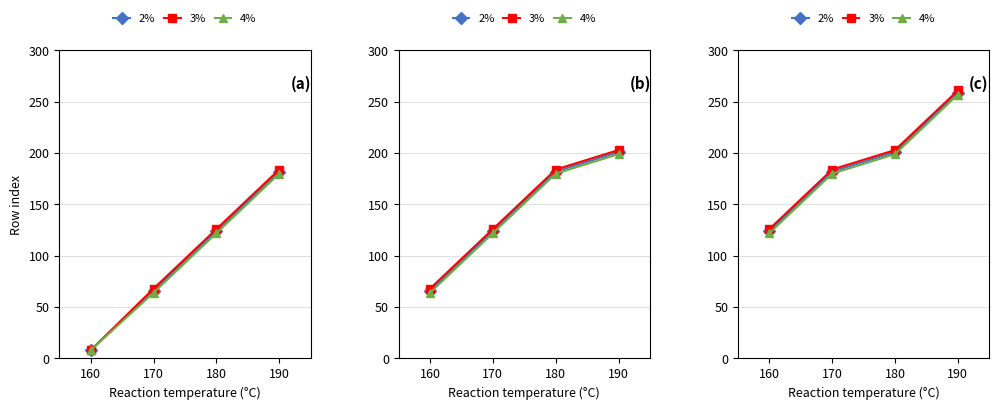

Does the chart display data point markers on the line(s)?

Yes